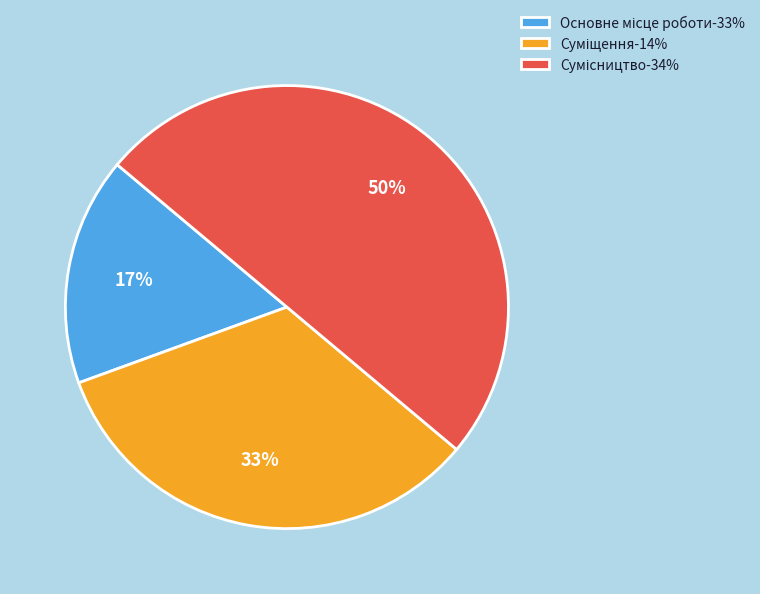

To the nearest percent, what is the difference between the largest and smallest slice percentages?

33%